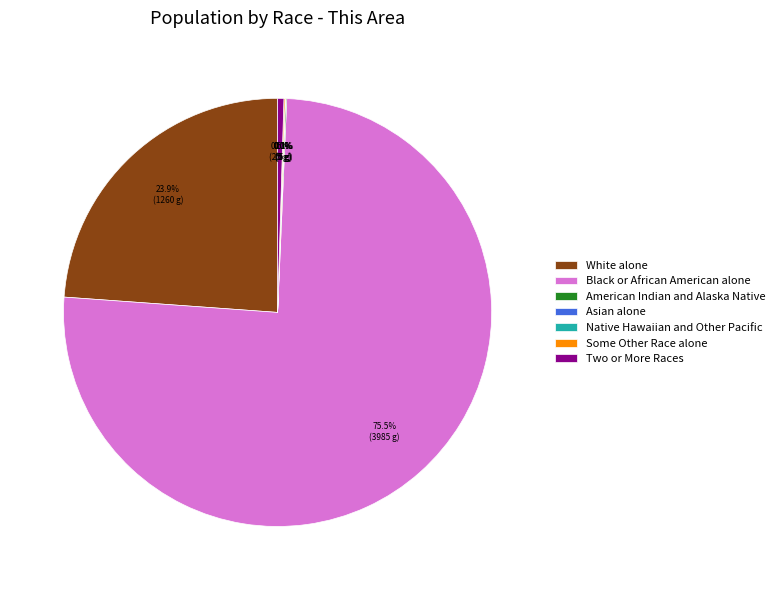

What is the largest slice in the pie chart?

Black or African American alone